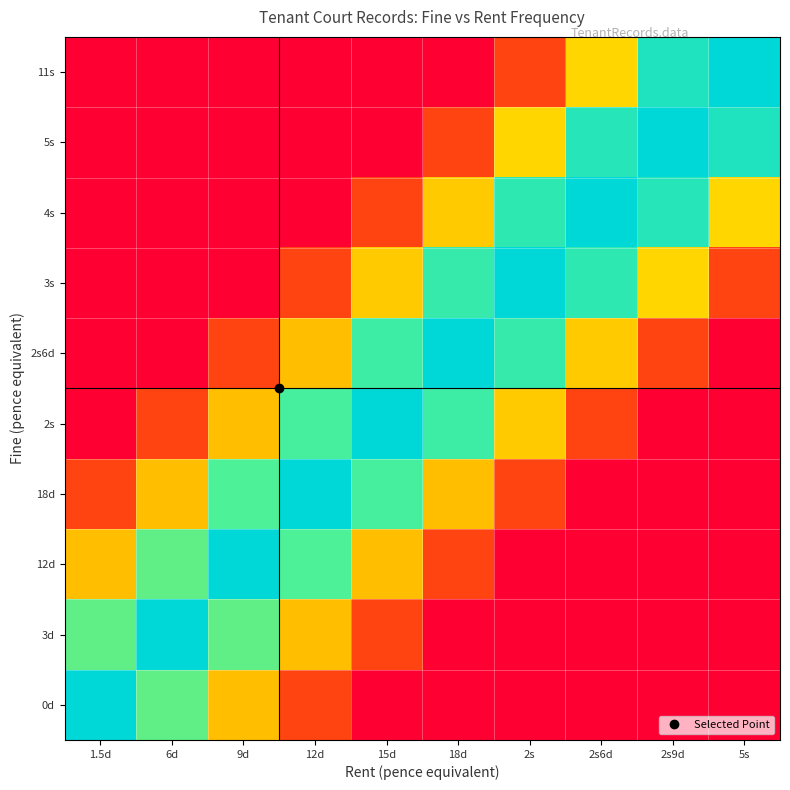

What is the maximum value shown in the chart?

1.0